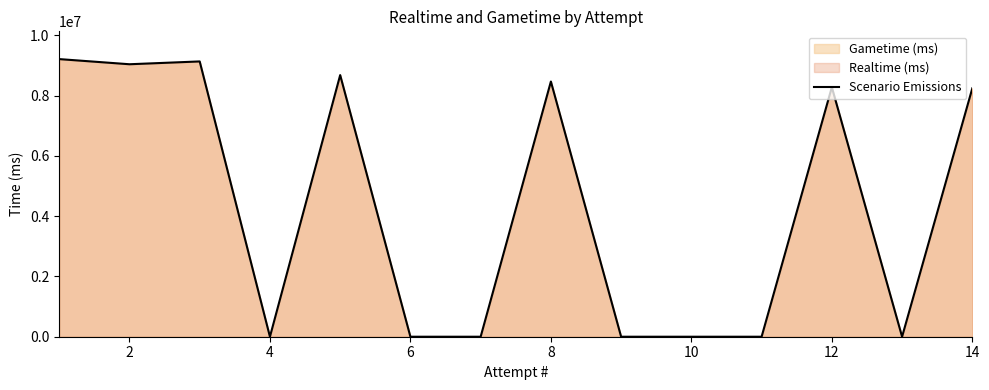

What is the greatest value displayed?

9208581